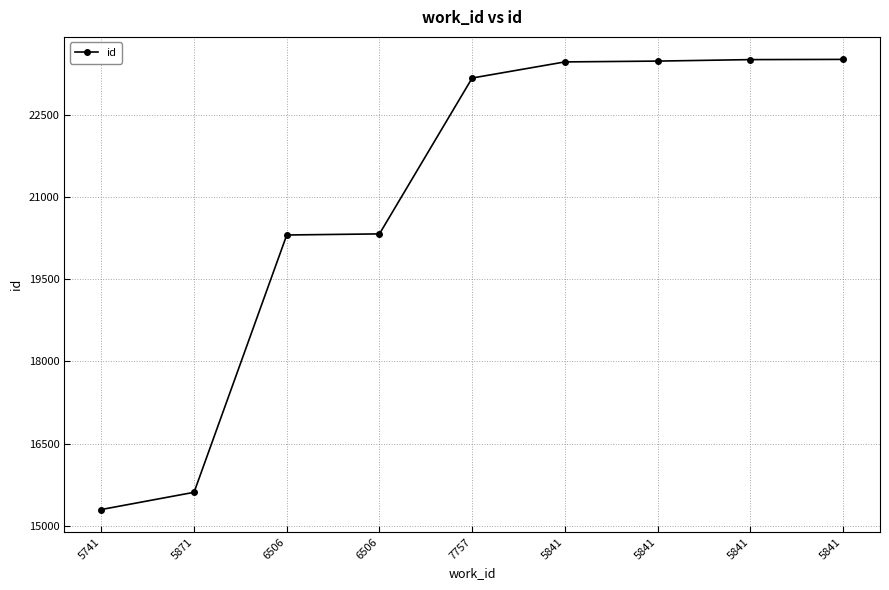

Read the value at 6506, to the nearest 100.

20300